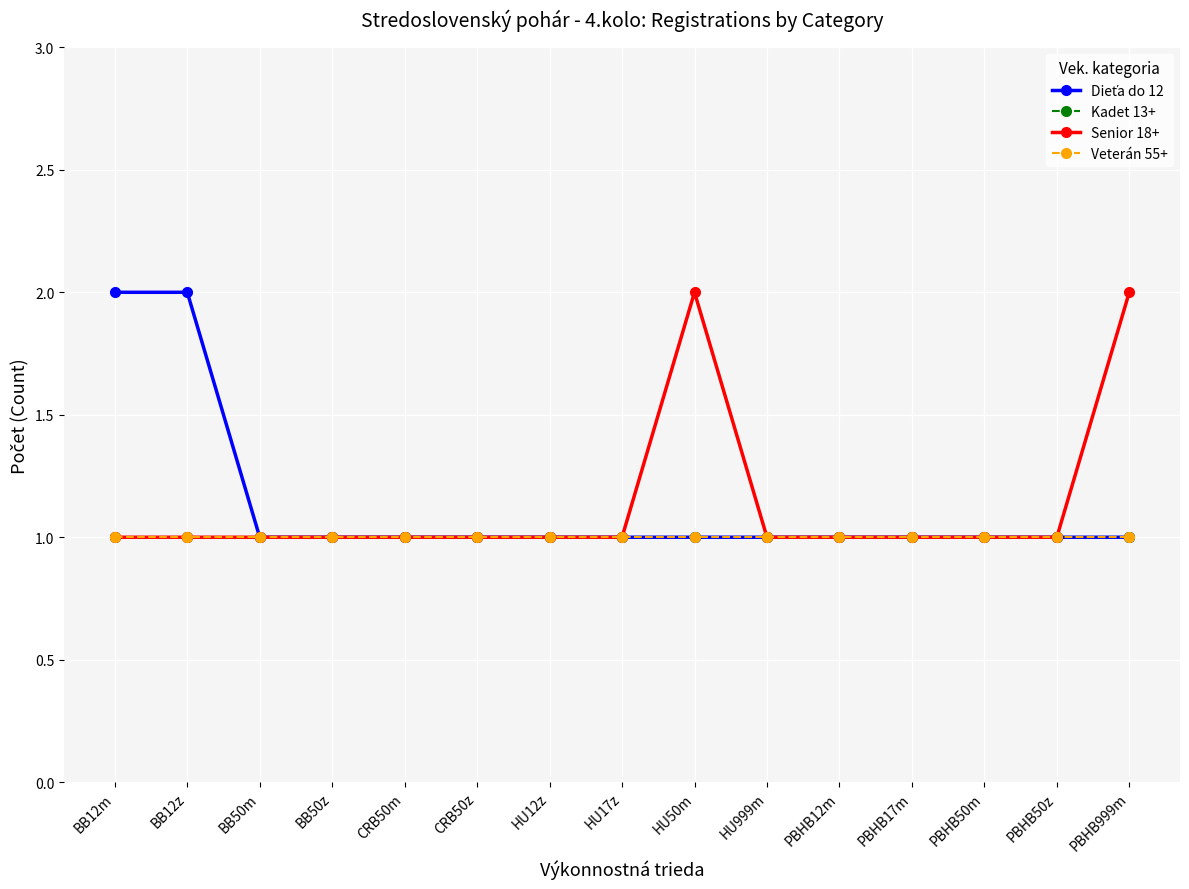

Does the chart have visible grid lines?

Yes